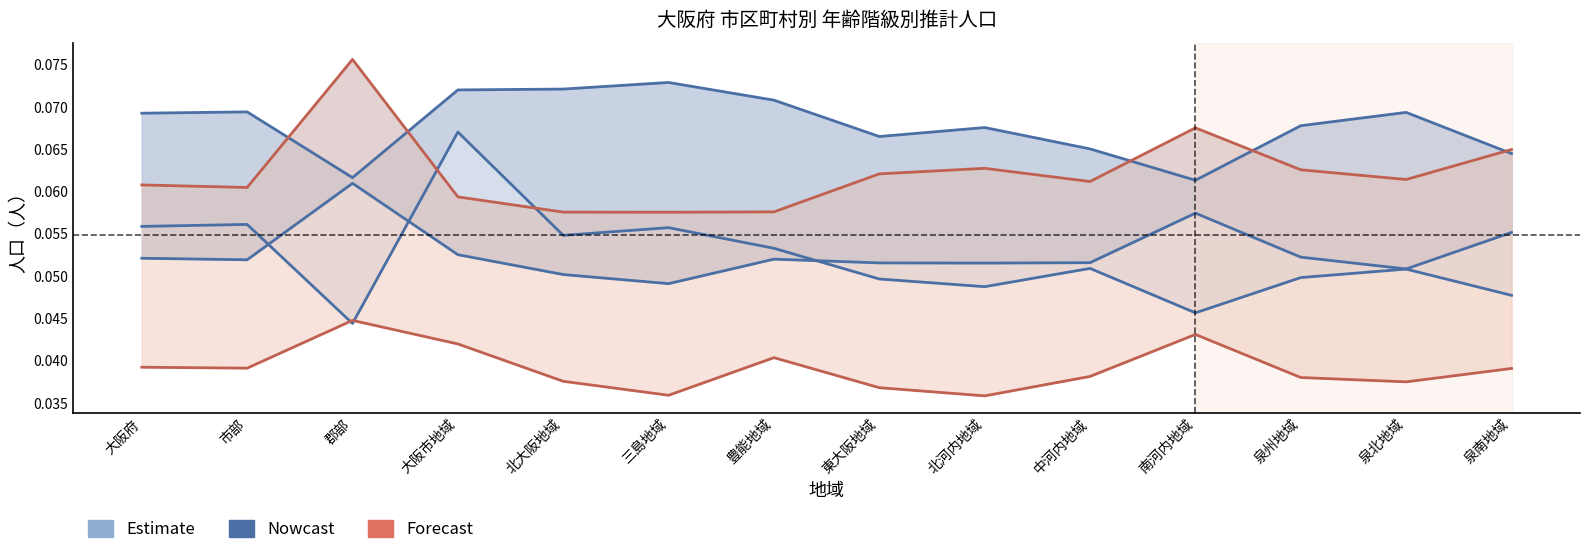

How many 85歳以上 values are between 0 and 1?

14